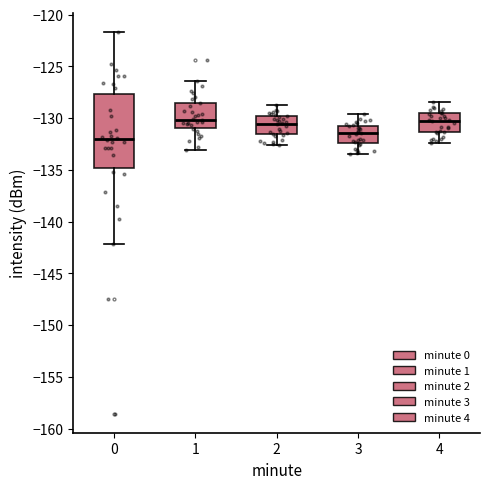

Where does the lower whisker of the box at x = 4 end on the y-axis? The values are not printed on the chart, so give them approximately, as read against the axis.

-132.5